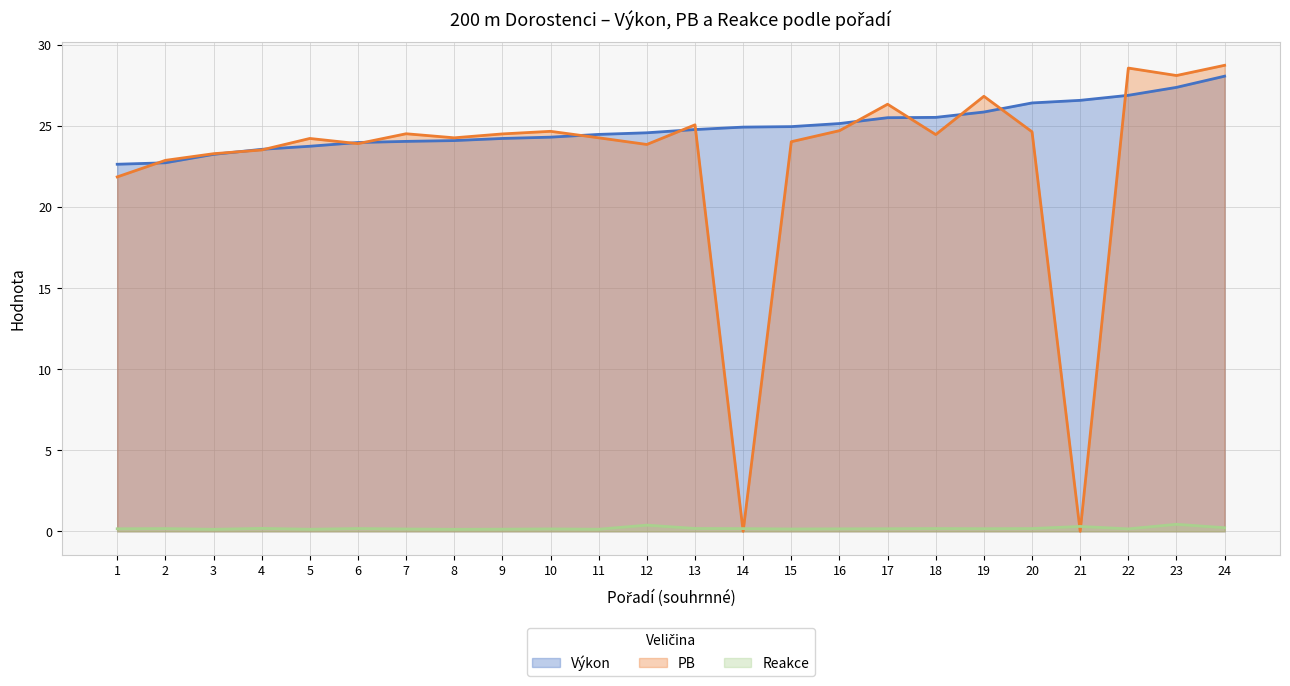

At which category does PB reach its first local valley?

6